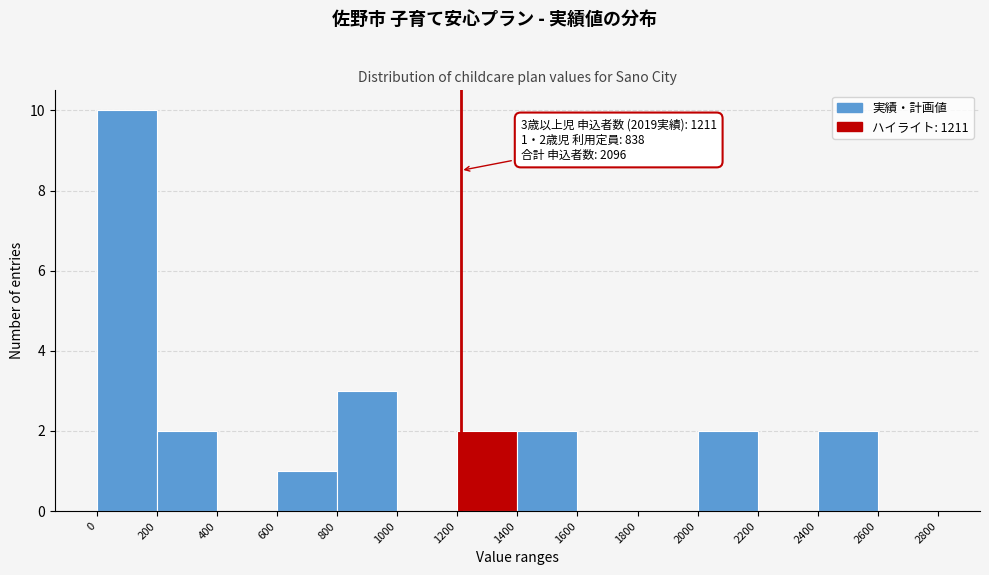

Over which range of the x-axis is the bar tallest?

0 to 200